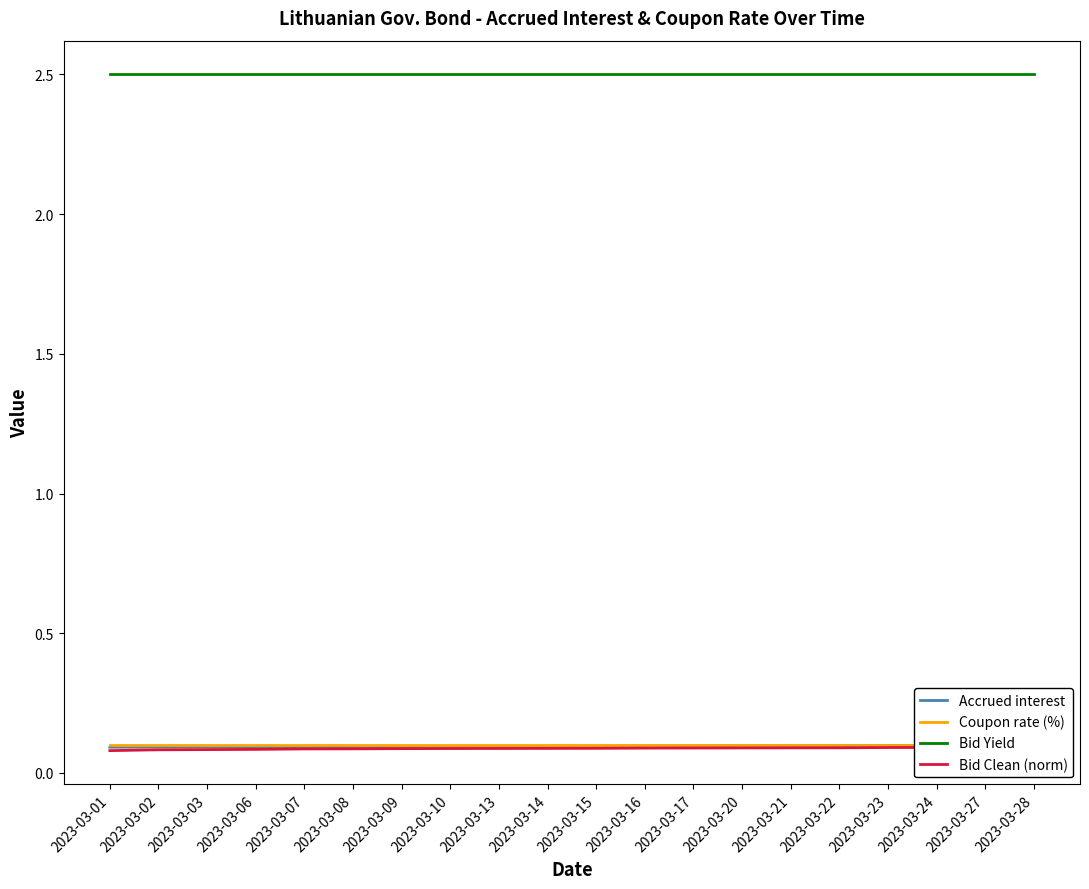

Rank the series at 2023-03-02 from highest to lowest value.

Bid Yield, Coupon rate (%), Accrued interest, Bid Clean (norm)